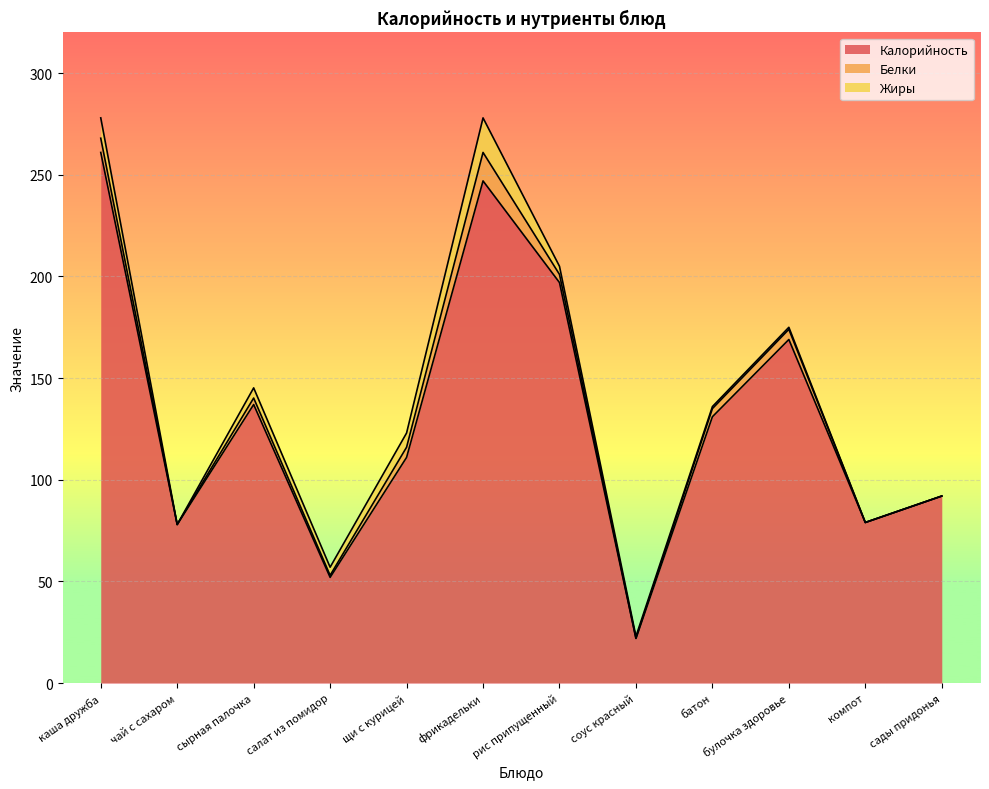

Does the chart display data point markers on the line(s)?

No